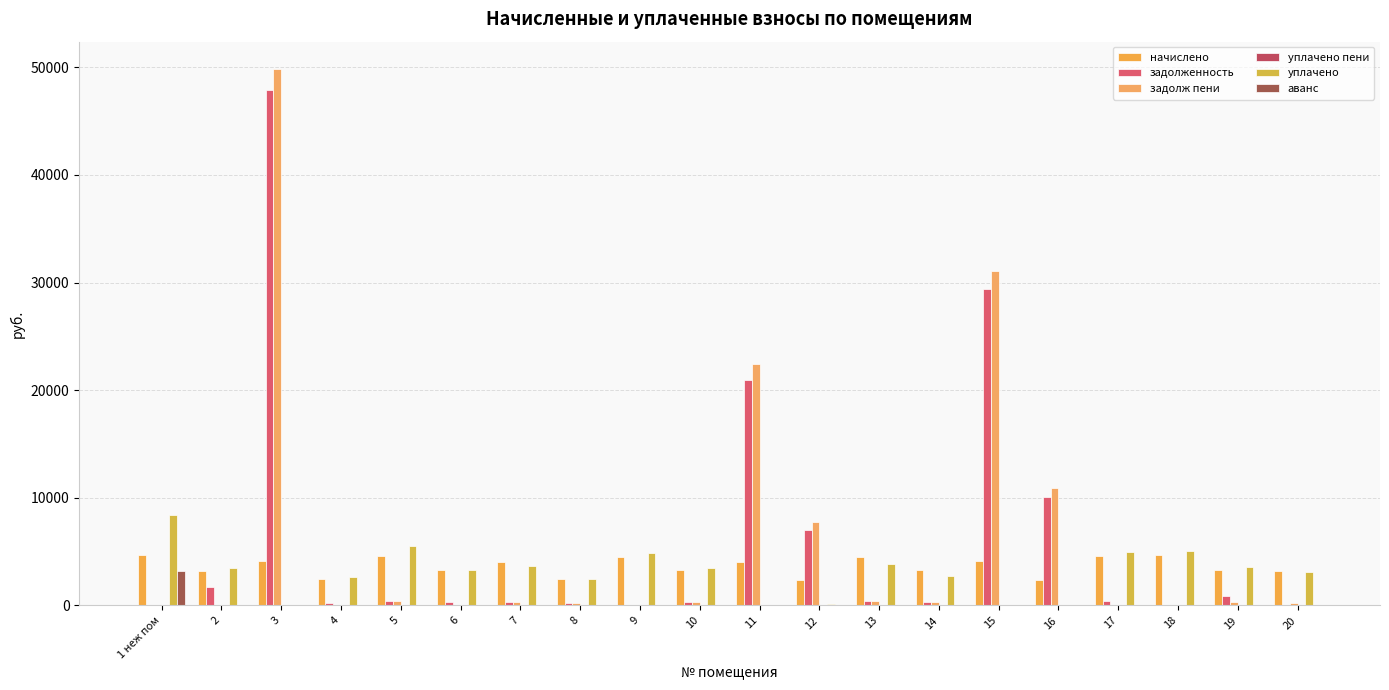

How many distinct data groups are displayed?

6